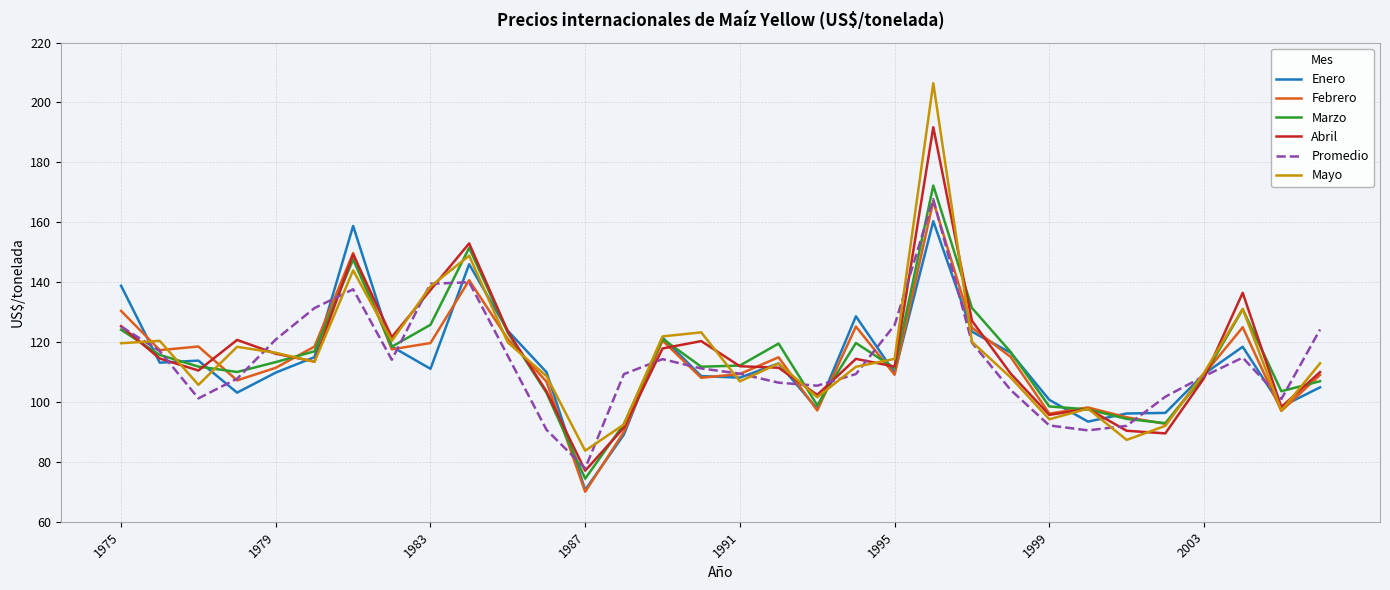

What is the difference between the second highest and second lowest values in the Enero series?

69.7